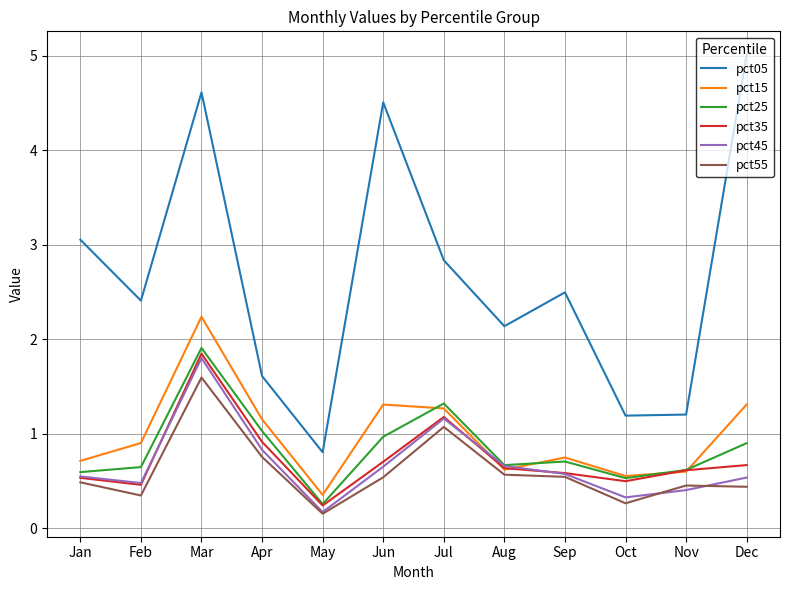

Is it true that pct35 equals 0.5 at Oct?

True